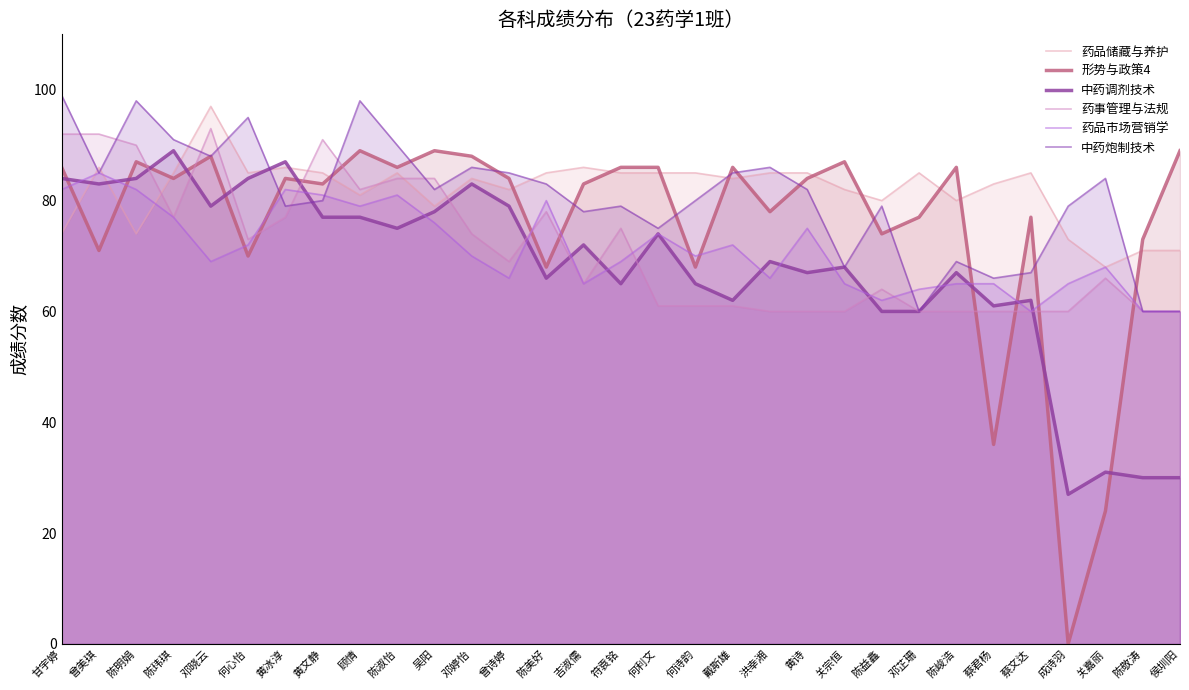

What is the label of the 7th point from the left?

黄冰淳